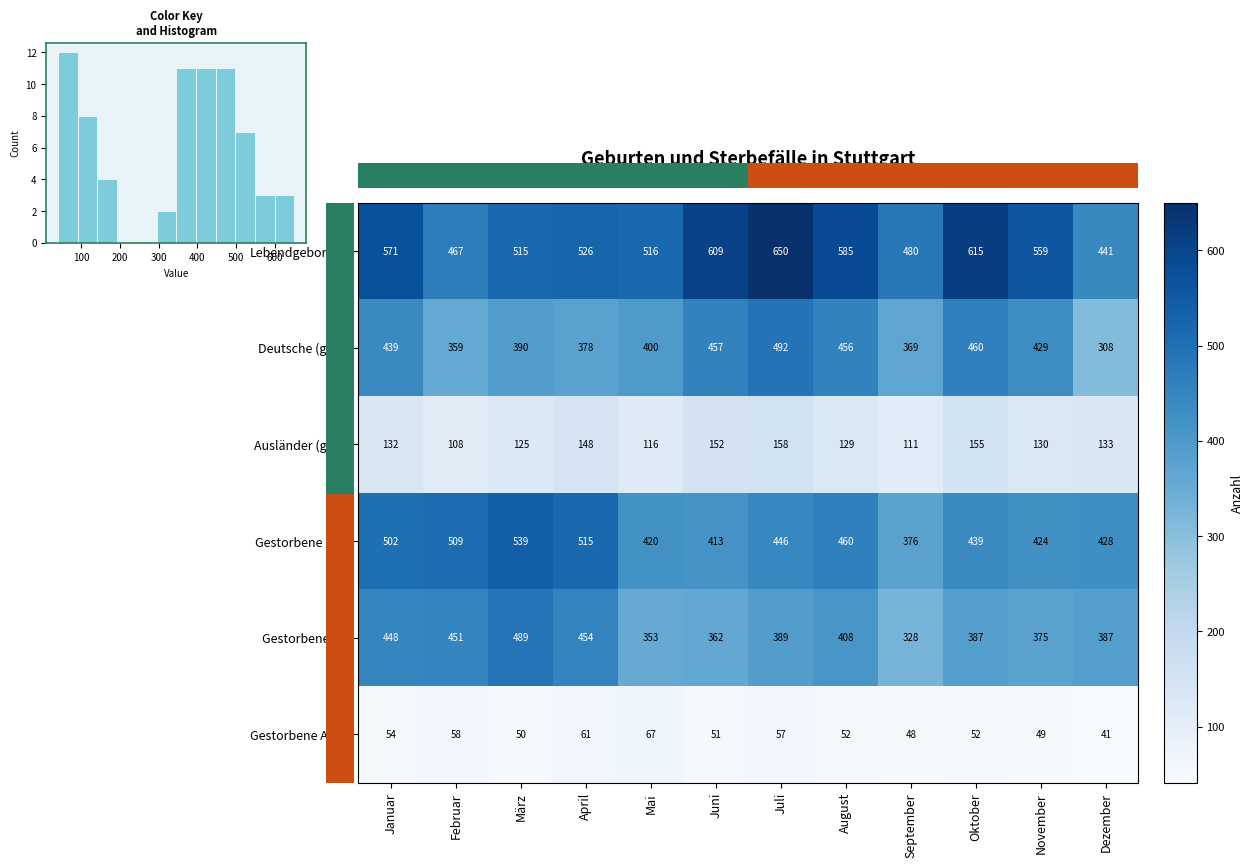

How many series are shown in this chart?

6